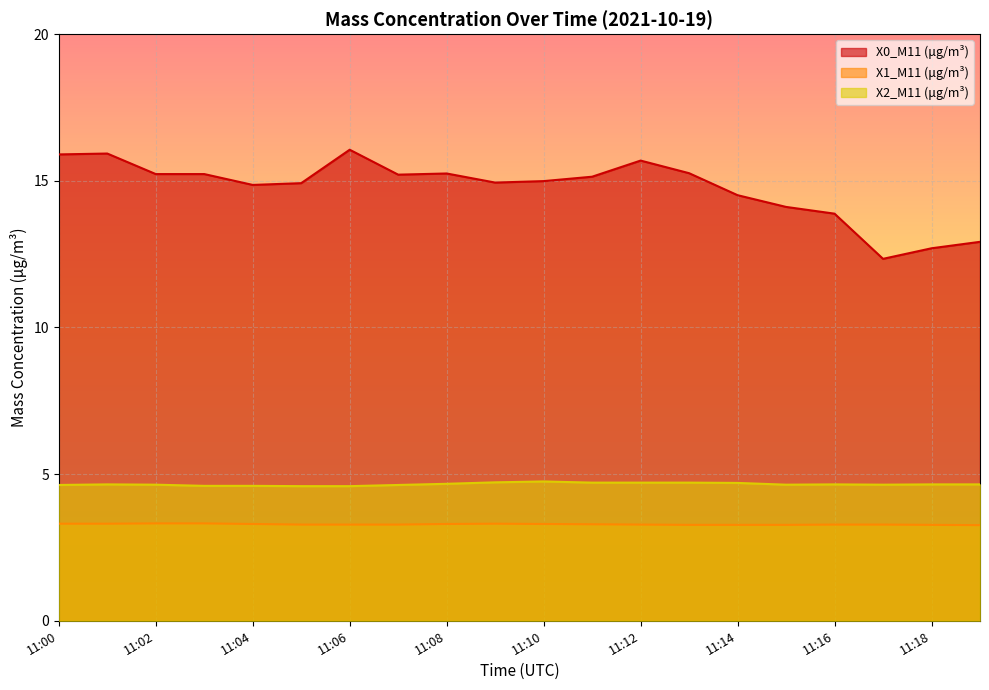

How many data points in X0_M11 (μg/m³) are less than 15?

10